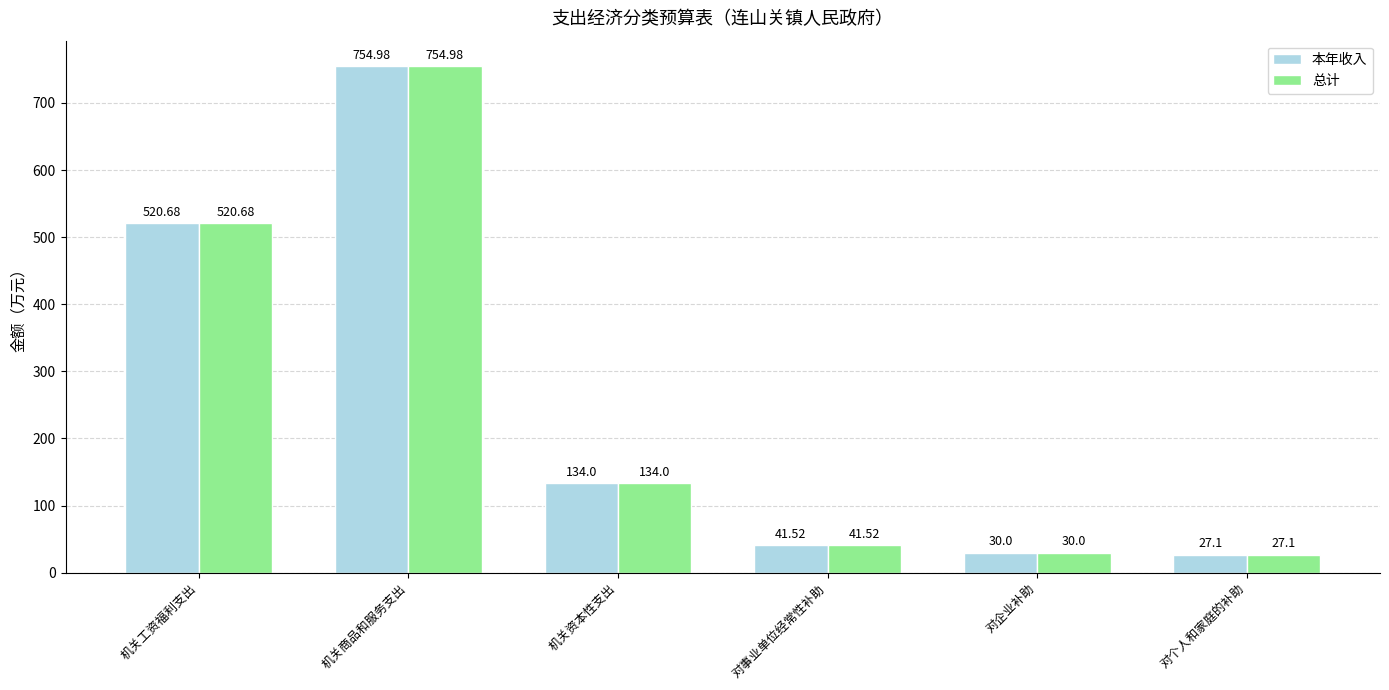

Reading right to left, list all the values displayed in this chart.

本年收入: 对个人和家庭的补助=27.1	对企业补助=30.0	对事业单位经常性补助=41.5	机关资本性支出=134.0	机关商品和服务支出=755.0	机关工资福利支出=520.7
总计: 对个人和家庭的补助=27.1	对企业补助=30.0	对事业单位经常性补助=41.5	机关资本性支出=134.0	机关商品和服务支出=755.0	机关工资福利支出=520.7